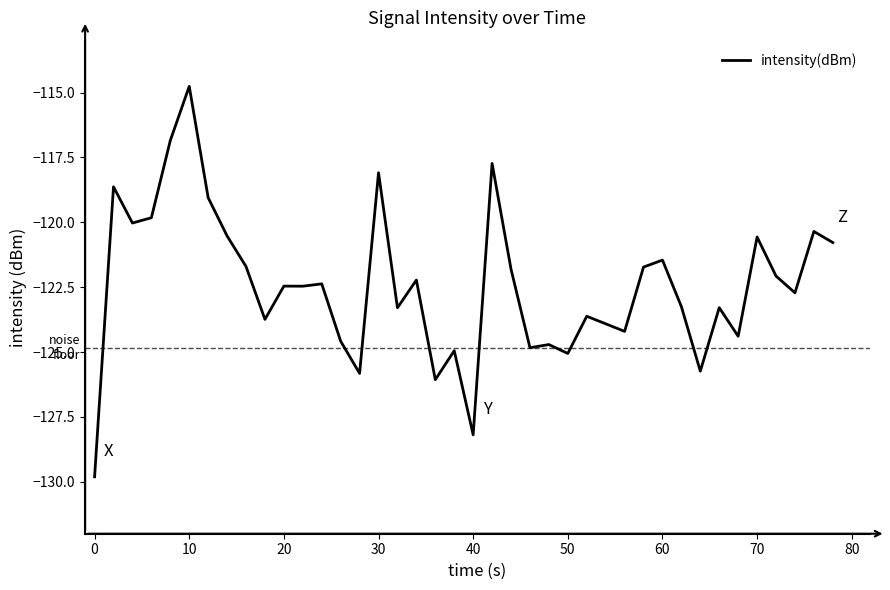

What is the maximum value shown in the chart?

-114.8